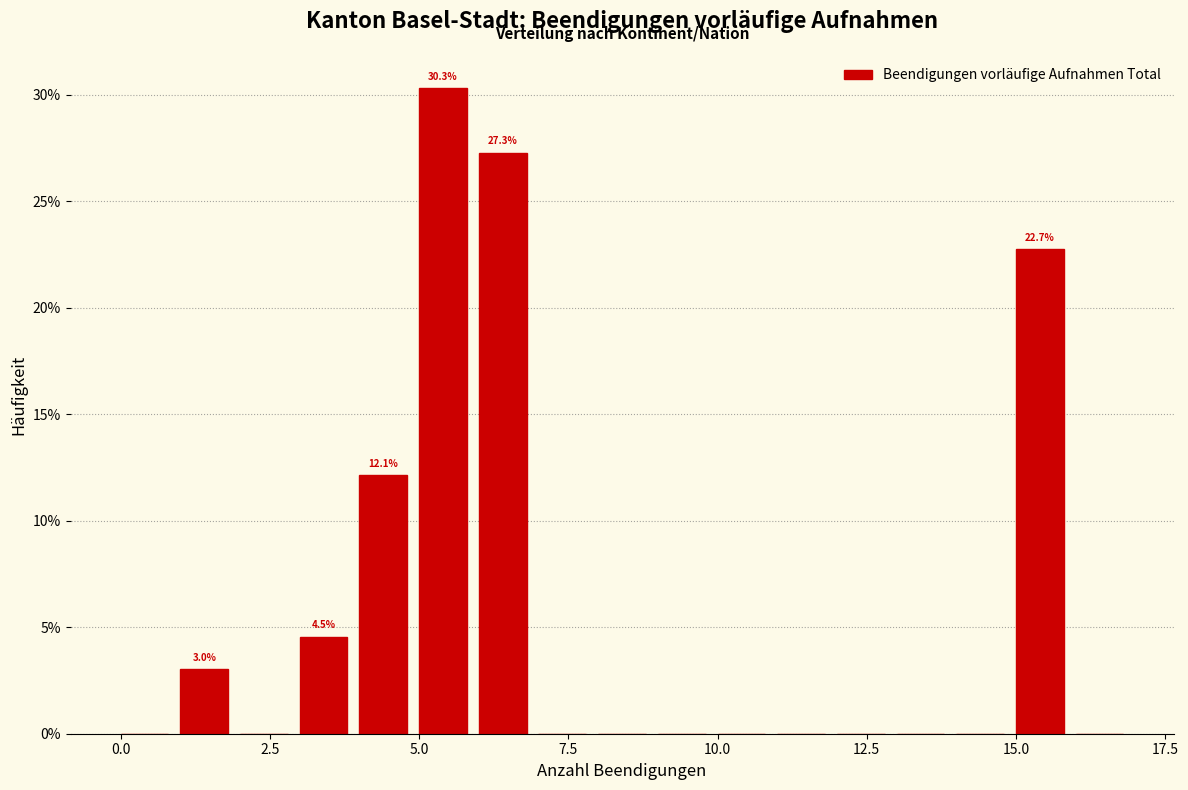

Read against the x-axis, roughly where is the centre of the tallest bar?

5.5